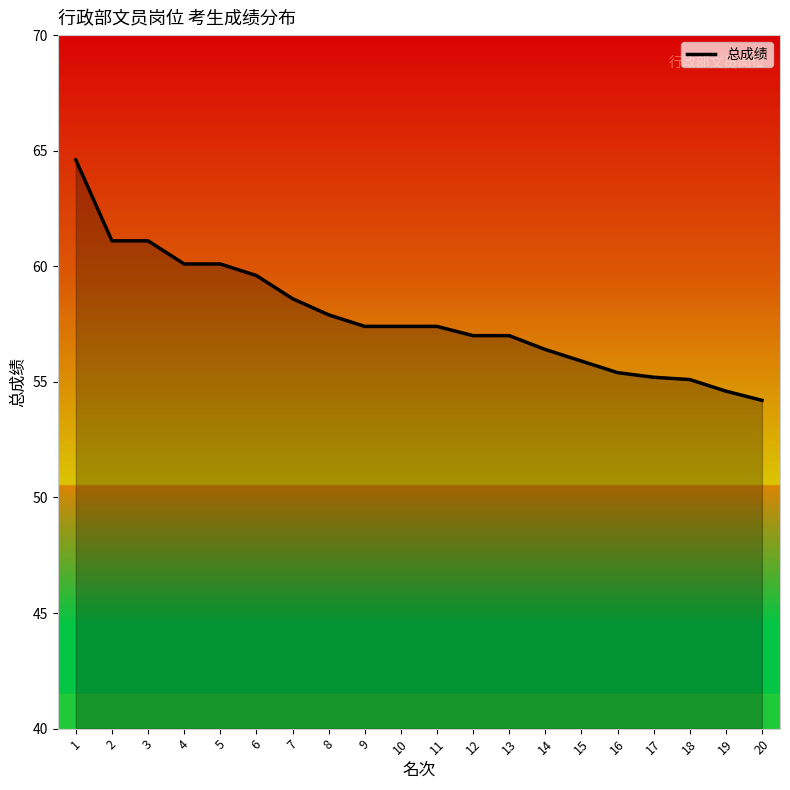

What is the greatest value displayed?

64.6